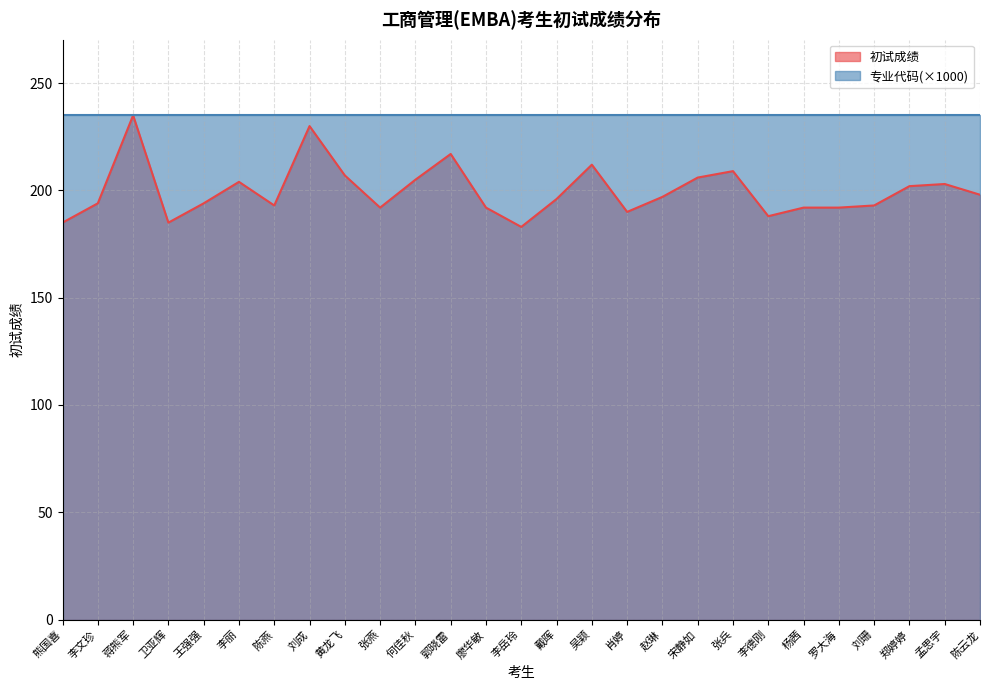

Where is the data nearest to the value 209?

张兵